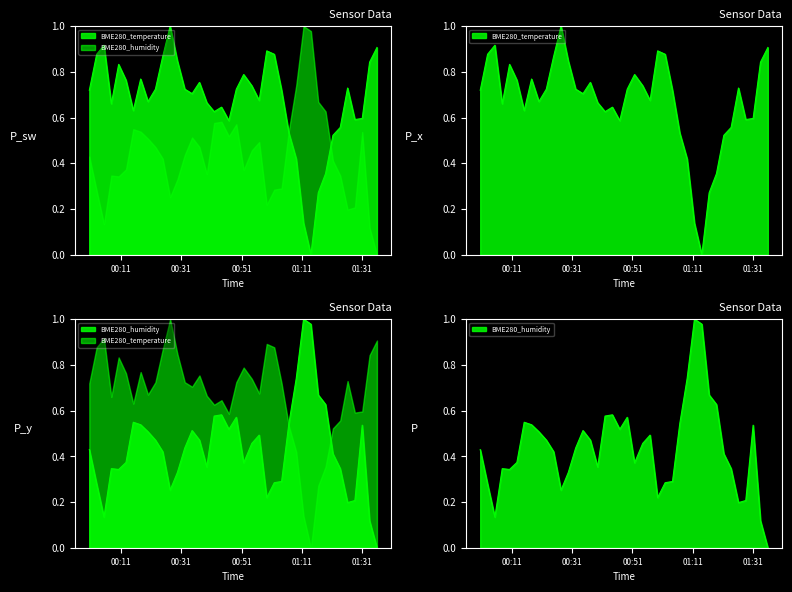

What is the spread (max minus min) of values at 2021/11/21 01:21:13?

0.1